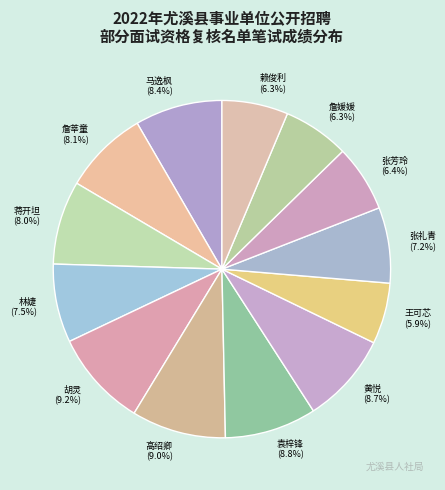

What is the ratio of the value at 袁梓锋 to the value at 蒋开坦?

1.1